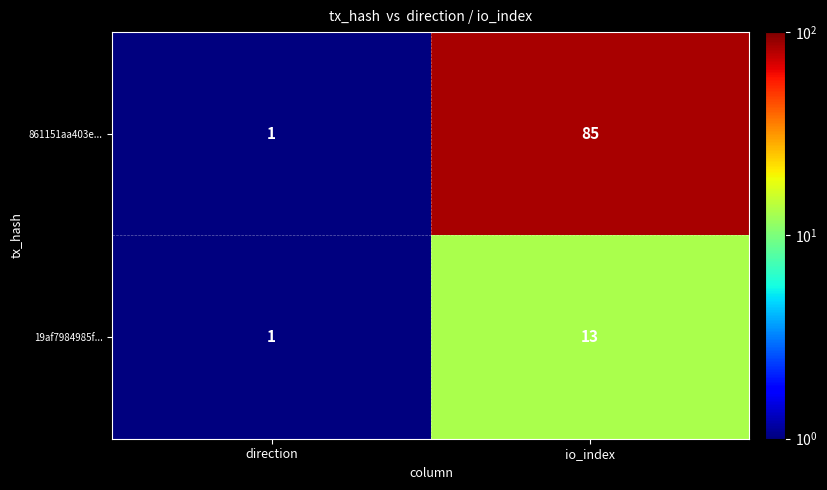

What is the difference between the maximum and minimum values in the 19af7984985f... series?

12